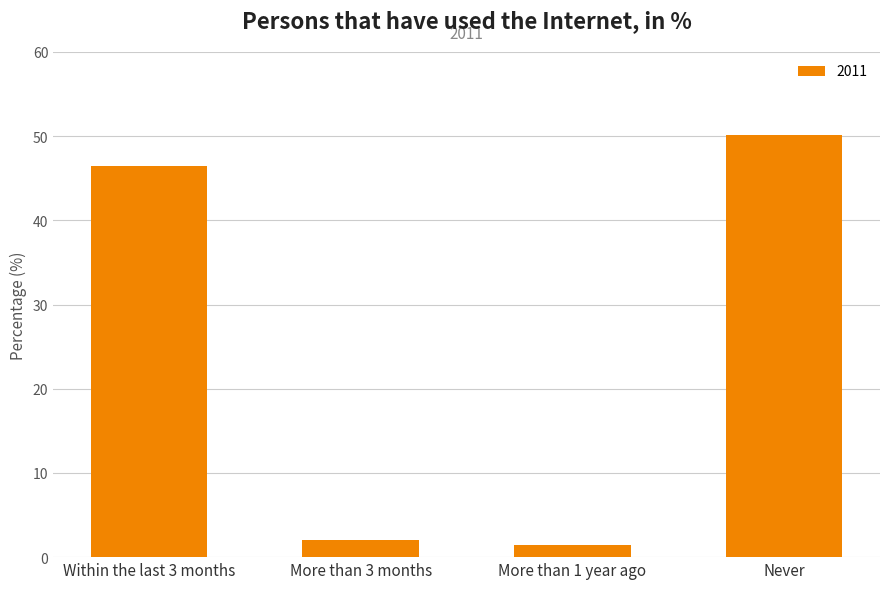

Reading left to right, transcribe all the data shown in this chart.

Within the last 3 months=46.5	More than 3 months=2.0	More than 1 year ago=1.4	Never=50.1